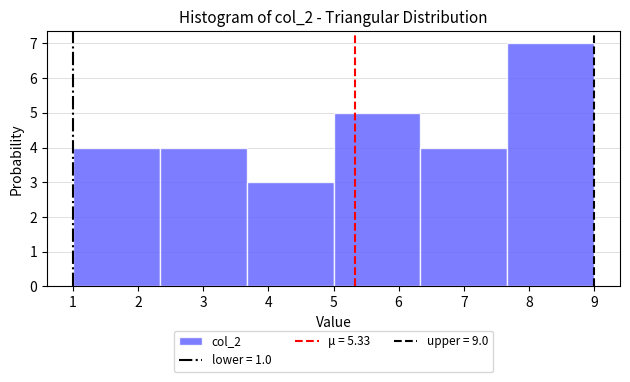

What is the height of the bar covering 2.3 to 3.7 on the x-axis? Neither the bar edges nor the heights are printed on the chart, so give them approximately, as read against the axes.

4